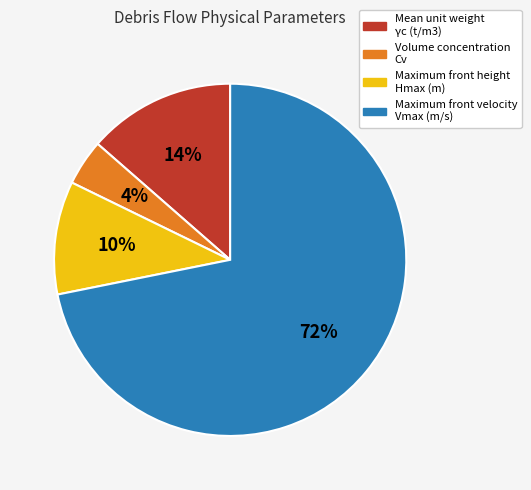

Is it true that Maximum front height Hmax (m) is 10% of the pie?

True